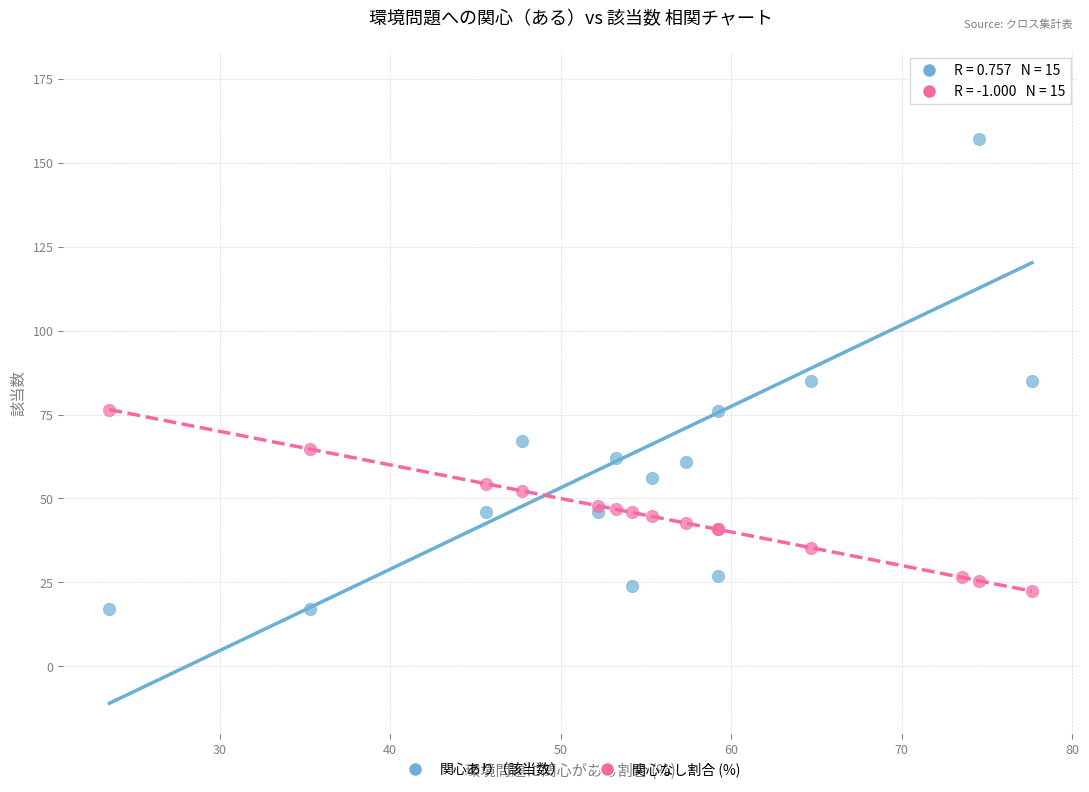

Which series contains the highest Y value?

関心あり（該当数）